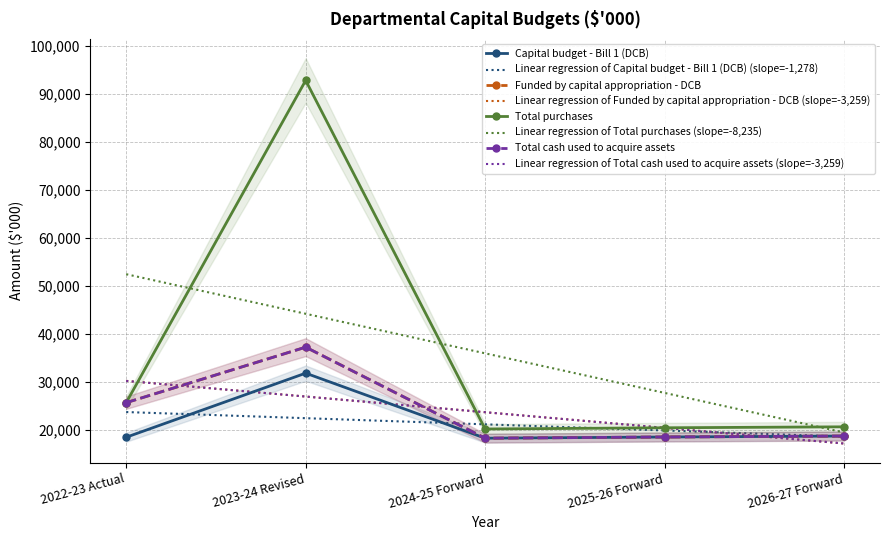

Reading right to left, list all the values displayed in this chart.

Capital budget - Bill 1 (DCB): 18742	18542	18291	31828	18491
Funded by capital appropriation - DCB: 18742	18542	18291	37238	25689
Total purchases: 20660	20460	20209	92749	25689
Total cash used to acquire assets: 18742	18542	18291	37238	25689